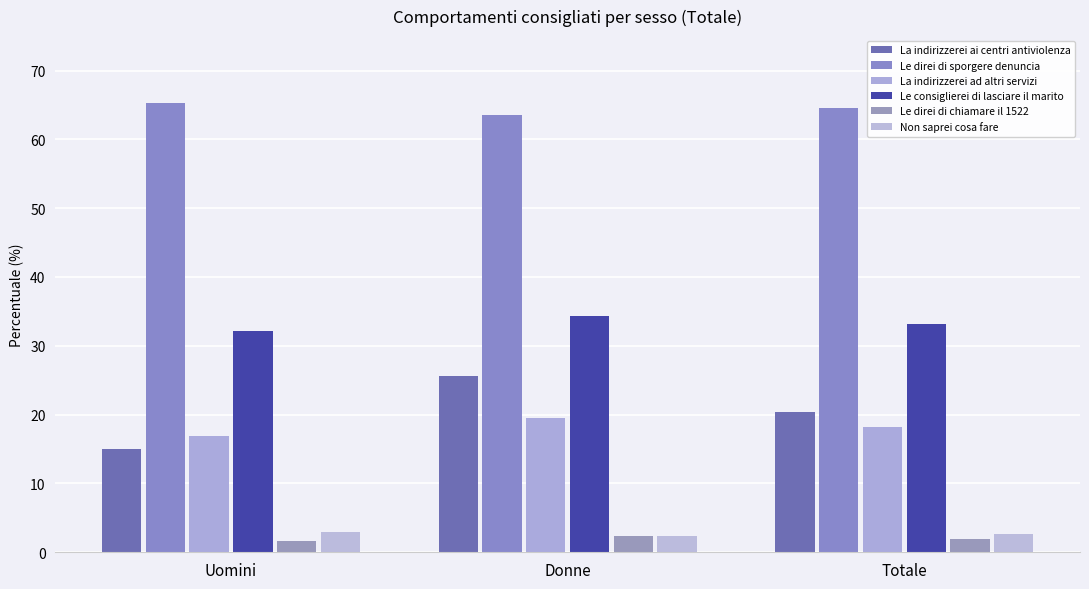

Between Uomini and Donne, which is larger?

Donne